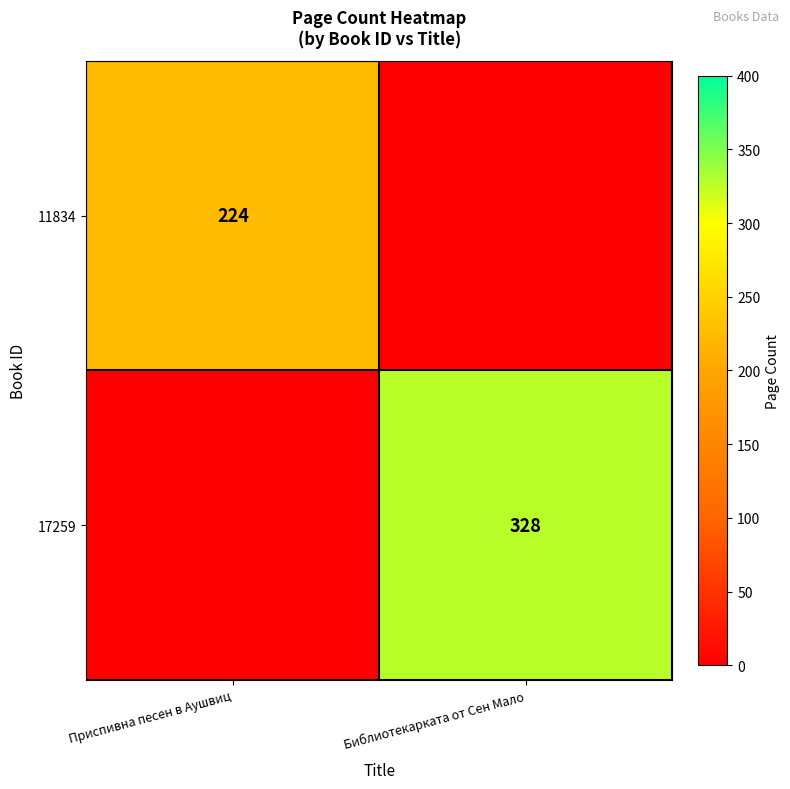

What is the total value across all series at Библиотекарката от Сен Мало?

328